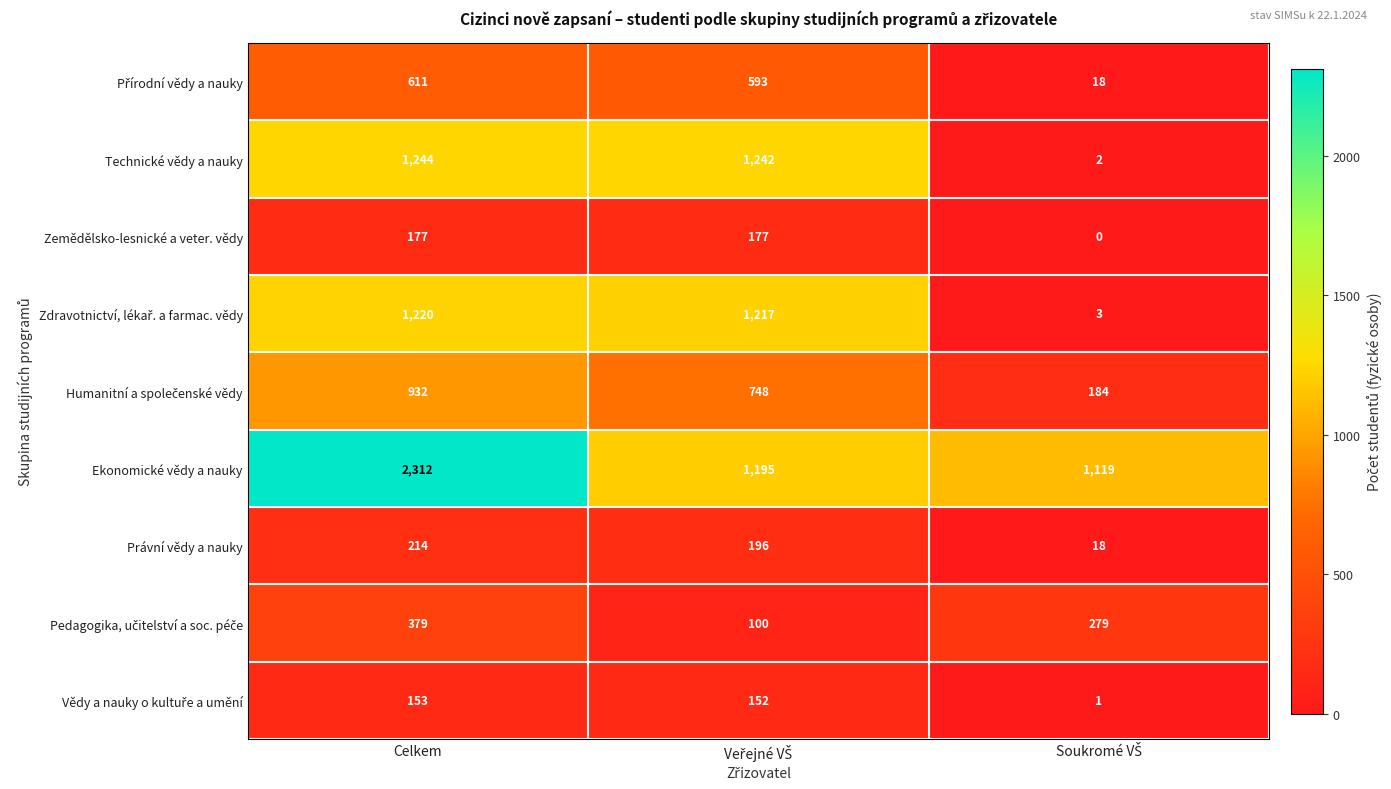

What is the maximum value shown in the chart?

2312